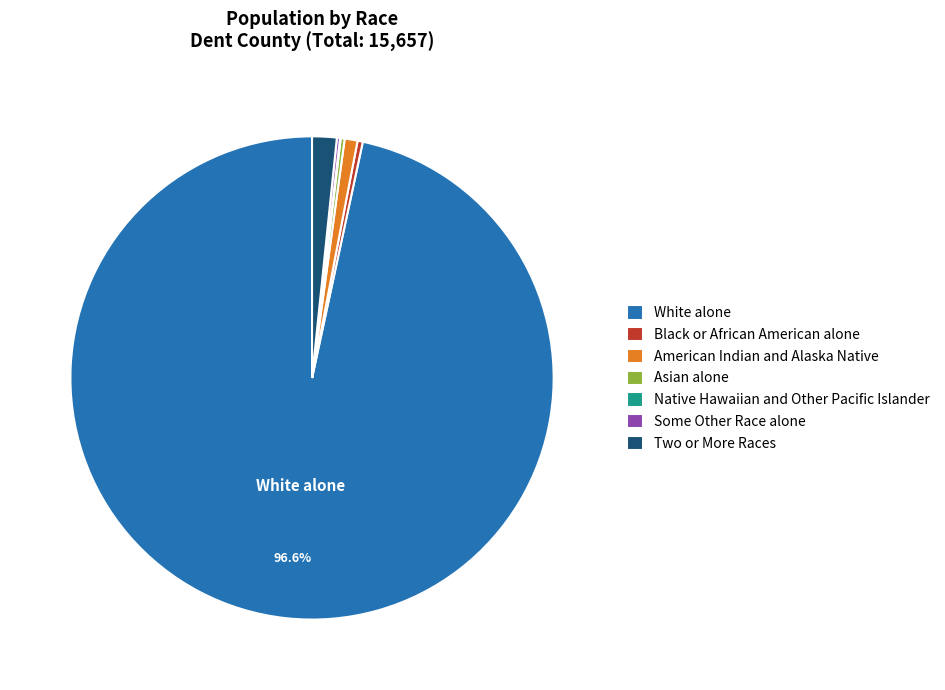

Does White alone represent more than half of the total?

Yes